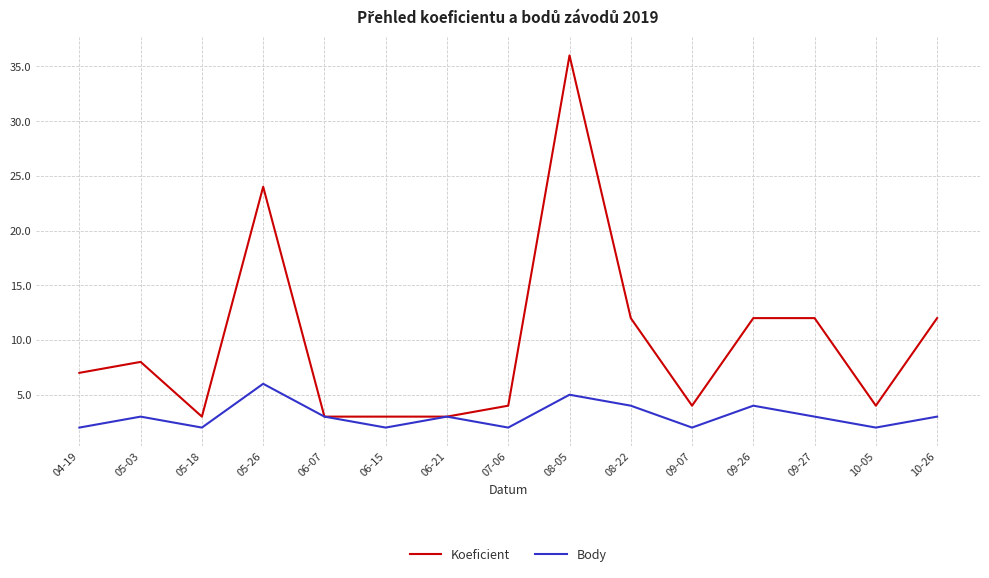

Which series has the largest range (max minus min)?

Koeficient